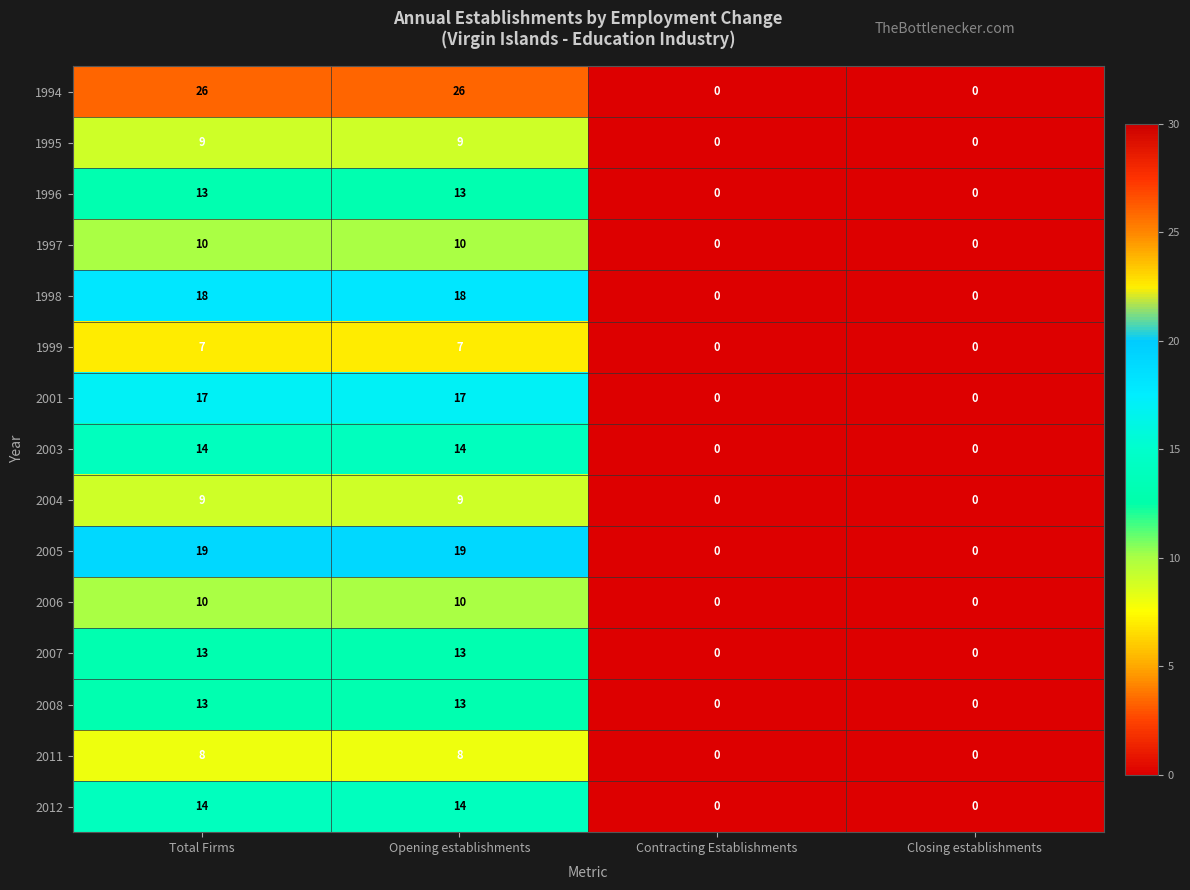

What is the sum of all 1996 values?

26